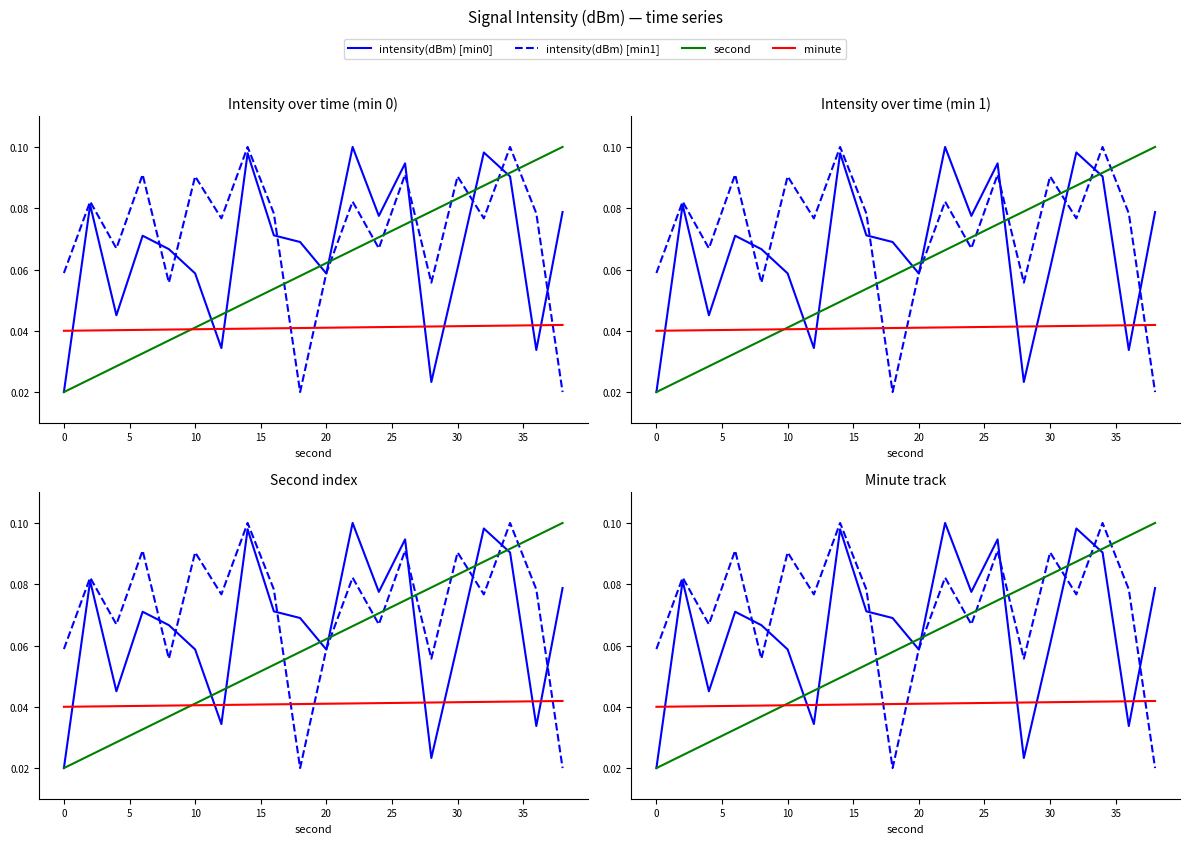

What are all the series names shown in the legend?

intensity(dBm) [min0], intensity(dBm) [min1], second, minute